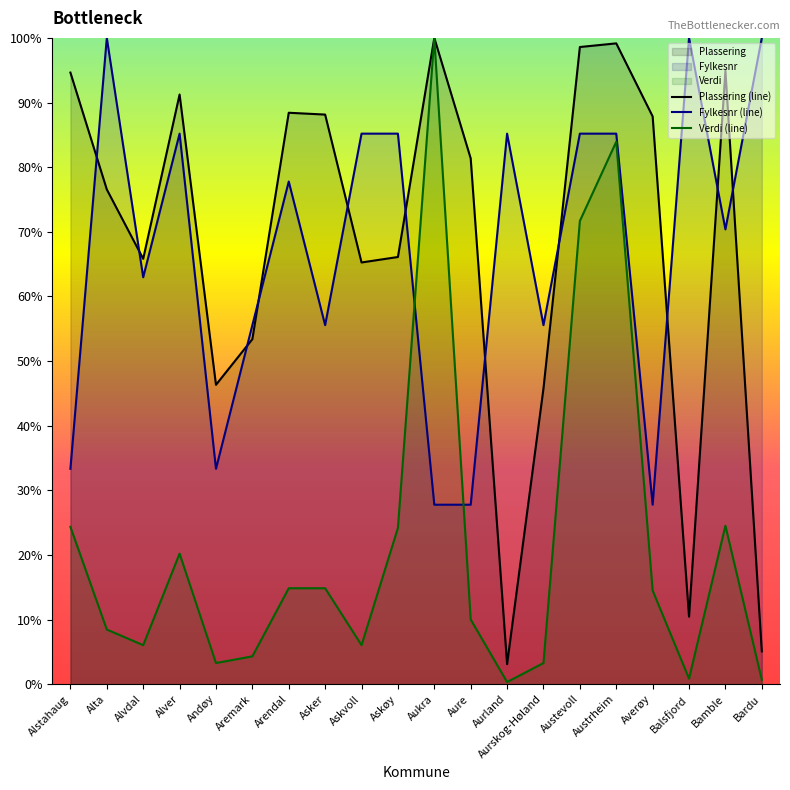

True or false: Verdi (line) and Plassering (line) intersect in this chart.

False